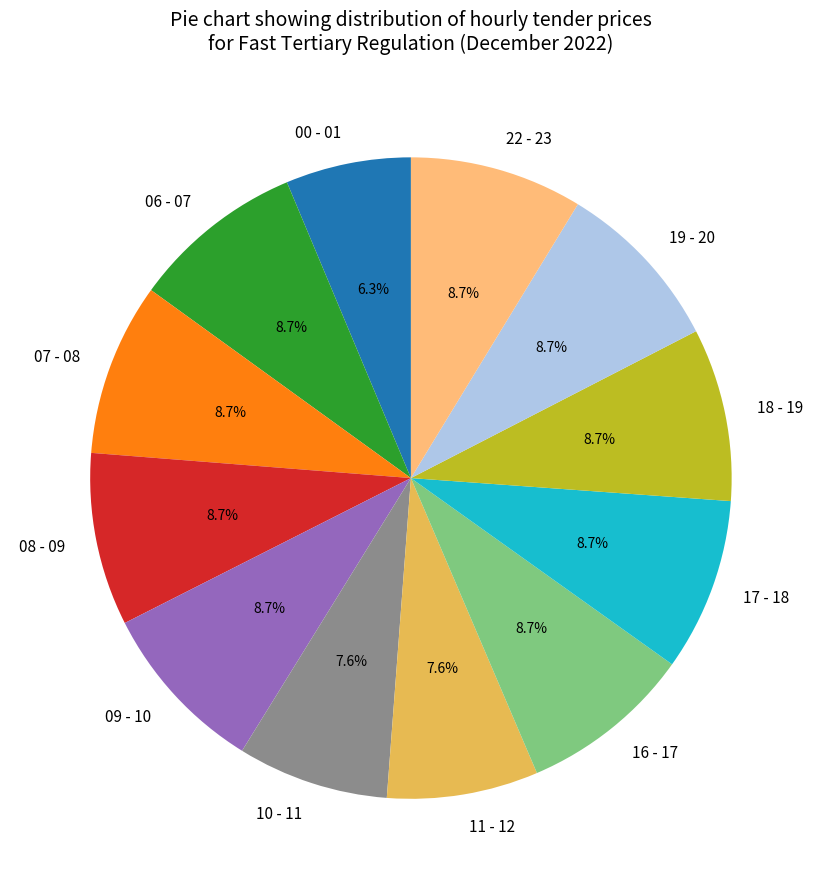

Which slice is the smallest?

00 - 01